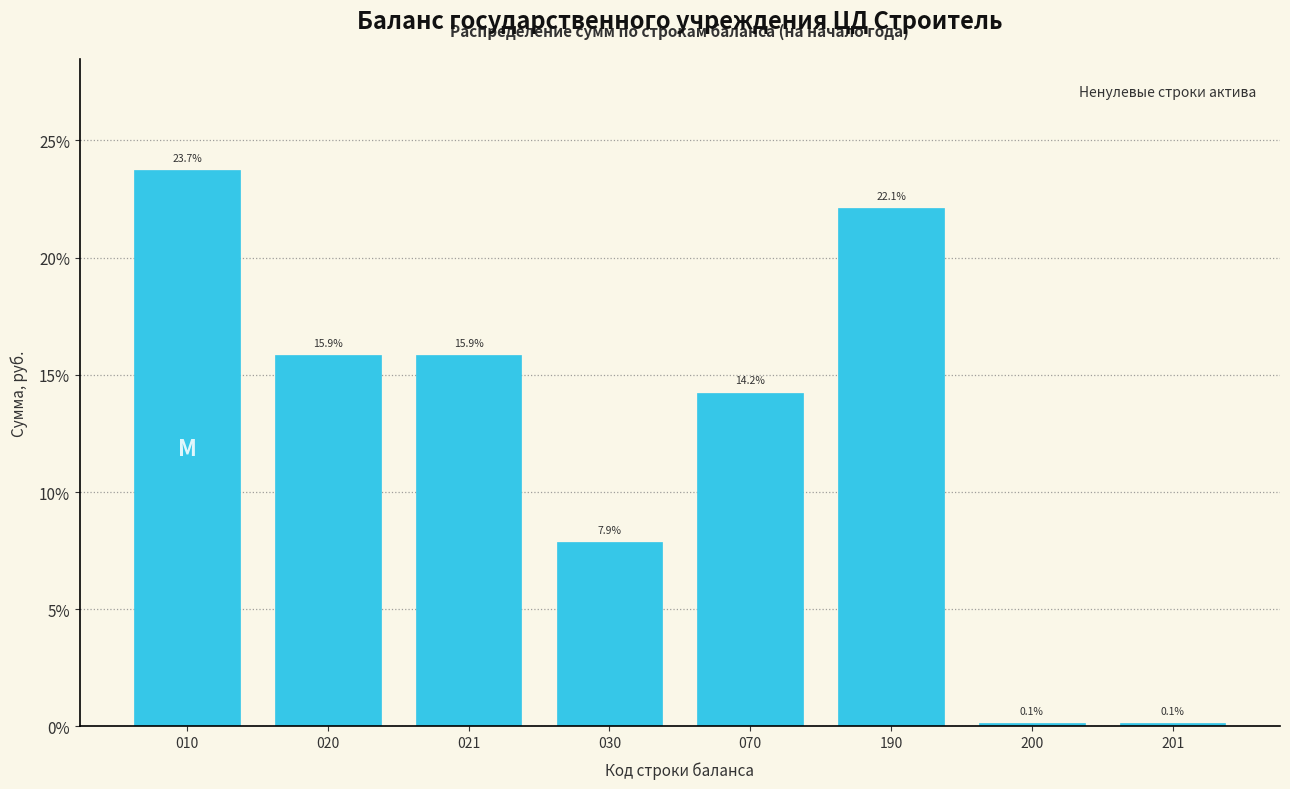

Reading left to right, transcribe all the data shown in this chart.

010=23.7	020=15.9	021=15.9	030=7.9	070=14.2	190=22.1	200=0.1	201=0.1